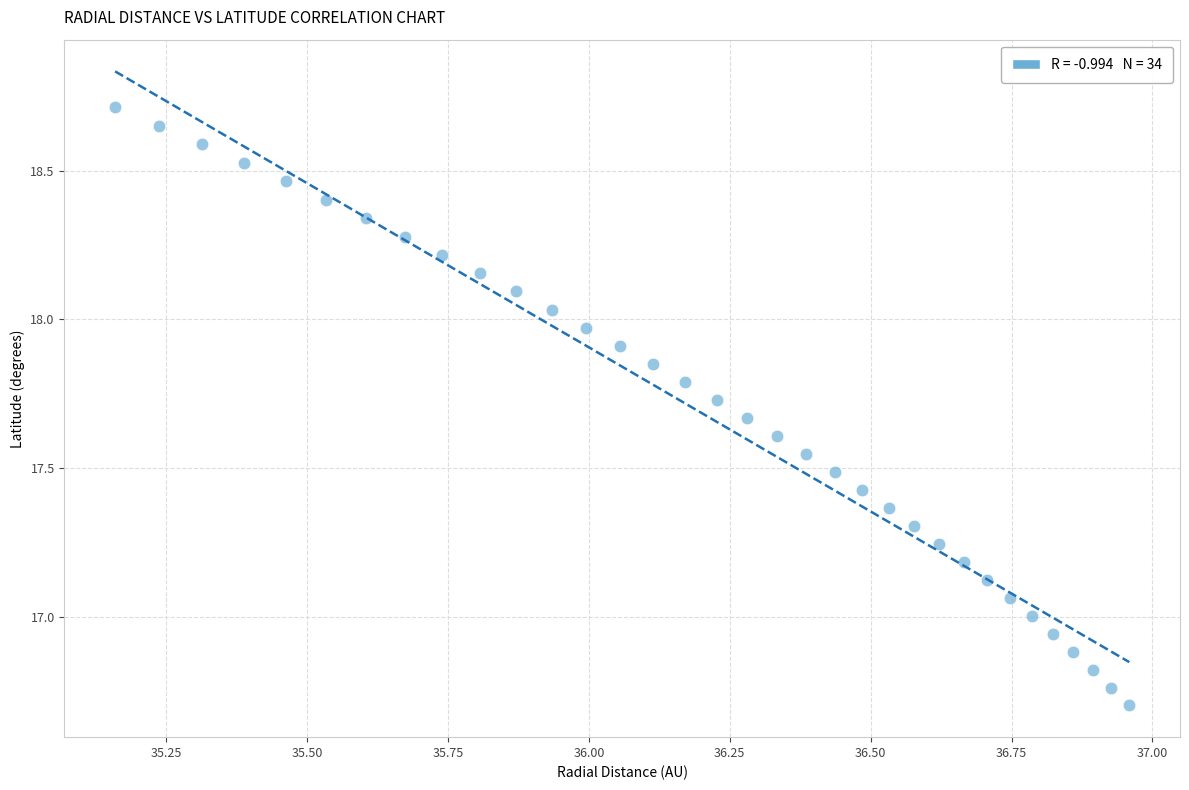

What is the range of Y values (max minus min)?

2.0